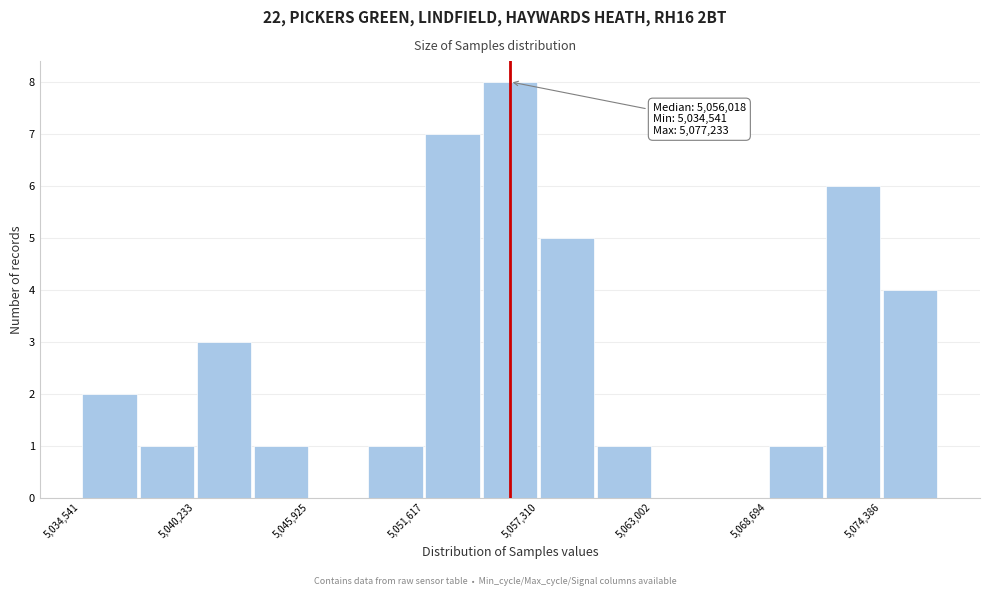

Around what value on the x-axis is the tallest bar? Give the approximate position of its centre, as read against the axis.

5056000